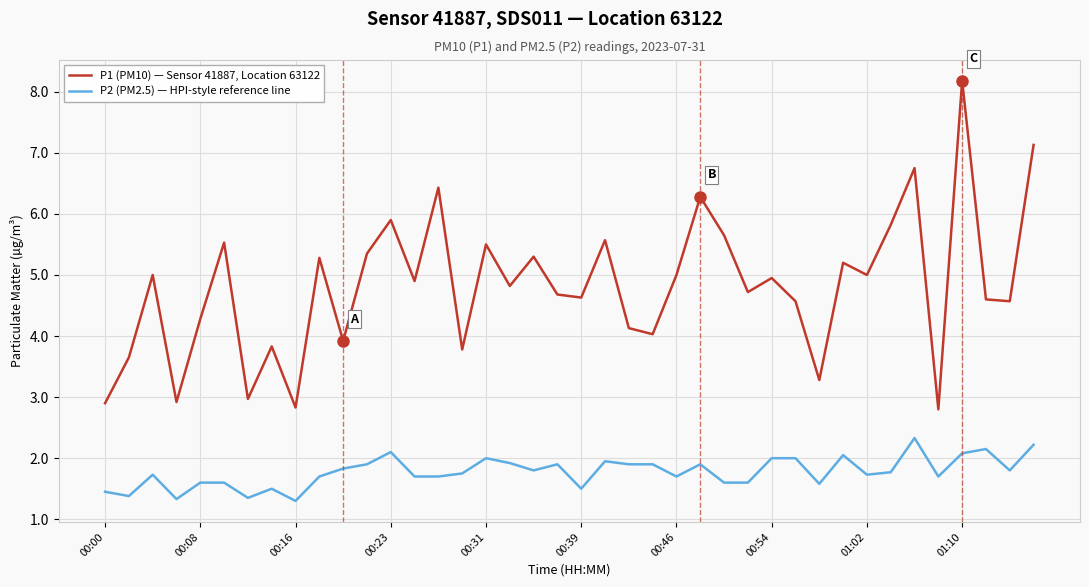

What is the smallest value displayed?

1.3